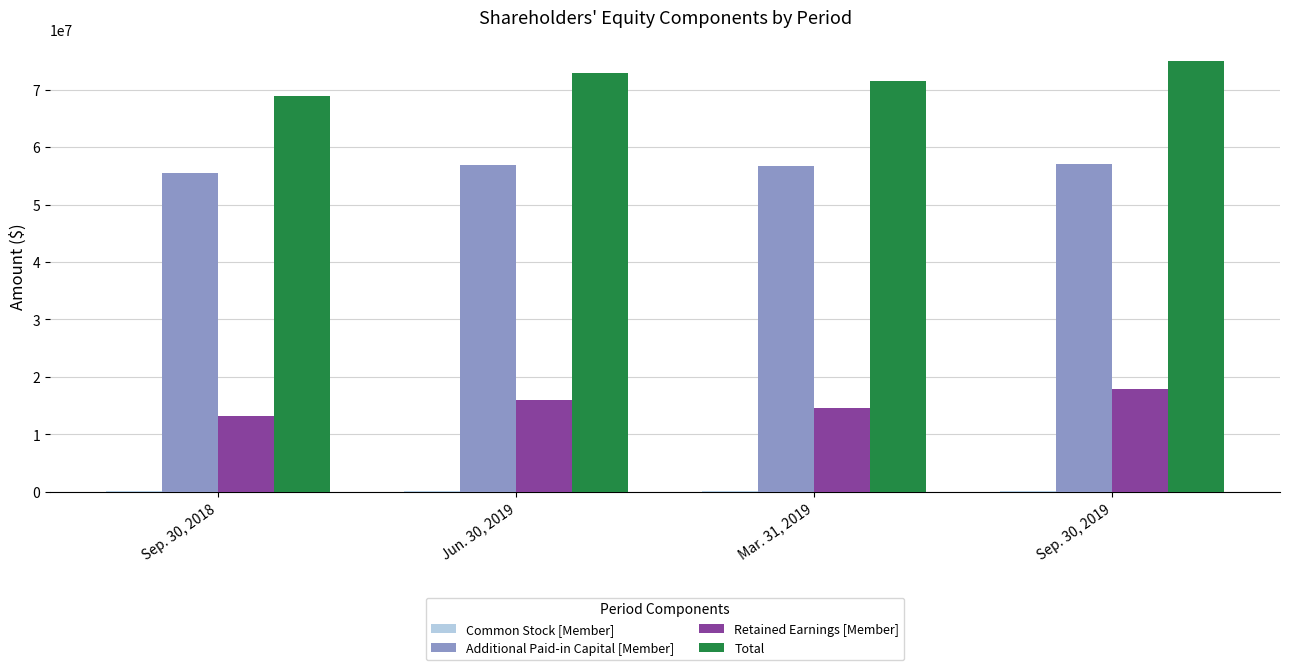

How many groups of bars are there?

4